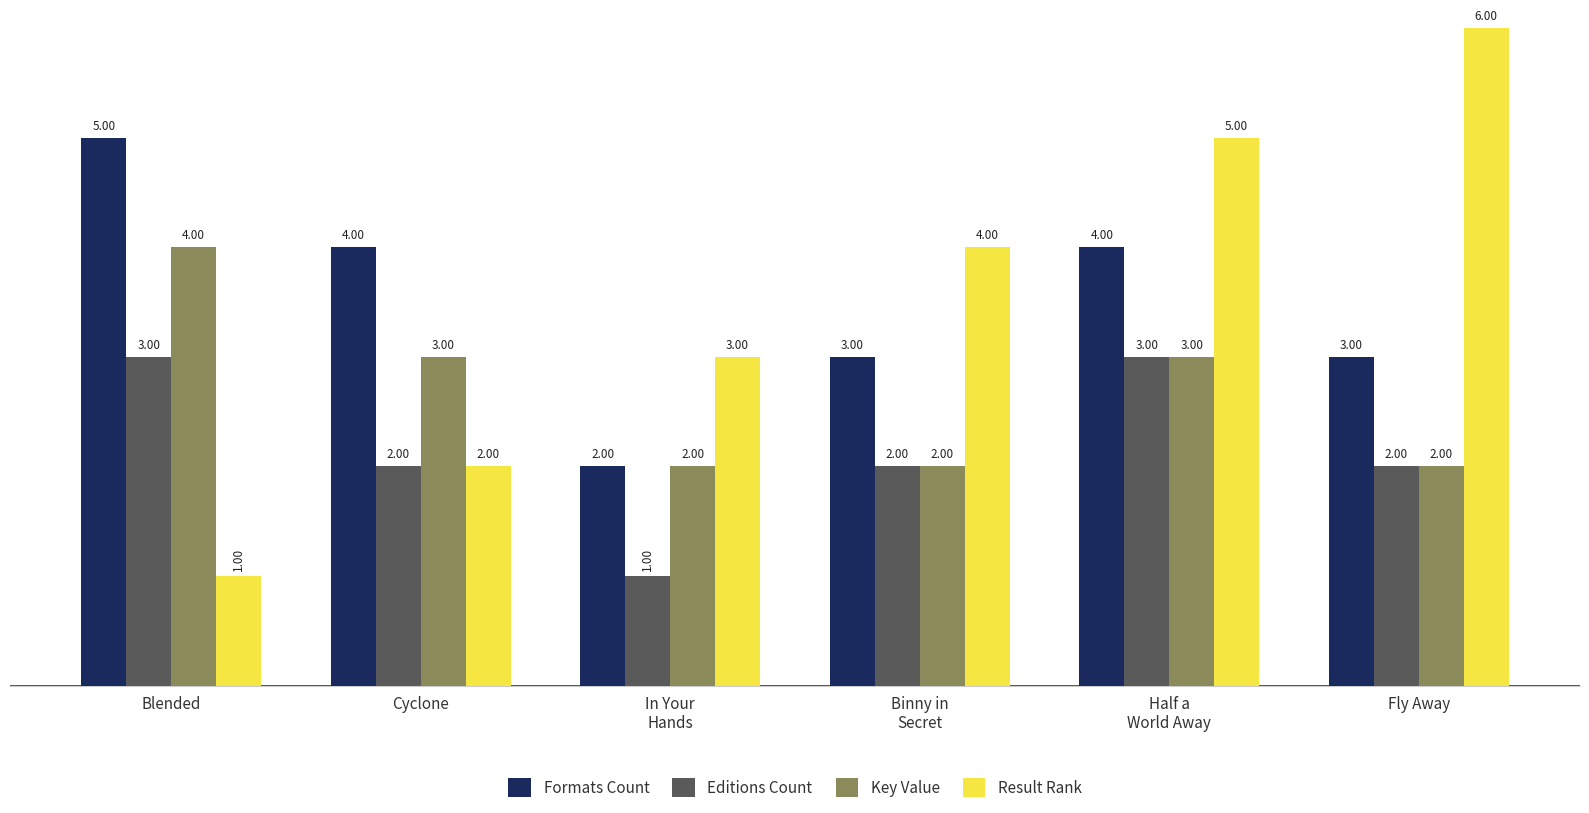

Reading right to left, transcribe all the data shown in this chart.

Formats Count: 3	4	3	2	4	5
Editions Count: 2	3	2	1	2	3
Key Value: 2	3	2	2	3	4
Result Rank: 6	5	4	3	2	1